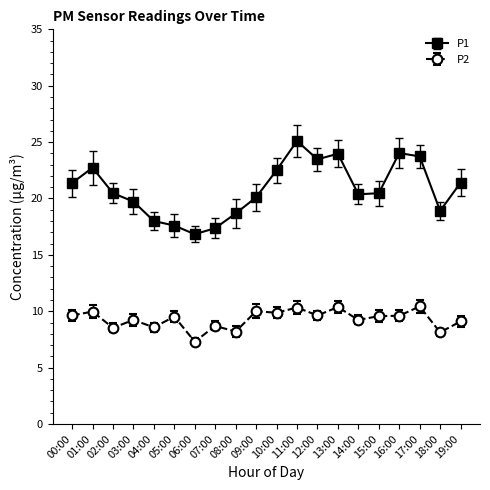

List the series in order of their peak value, highest first.

P1, P2